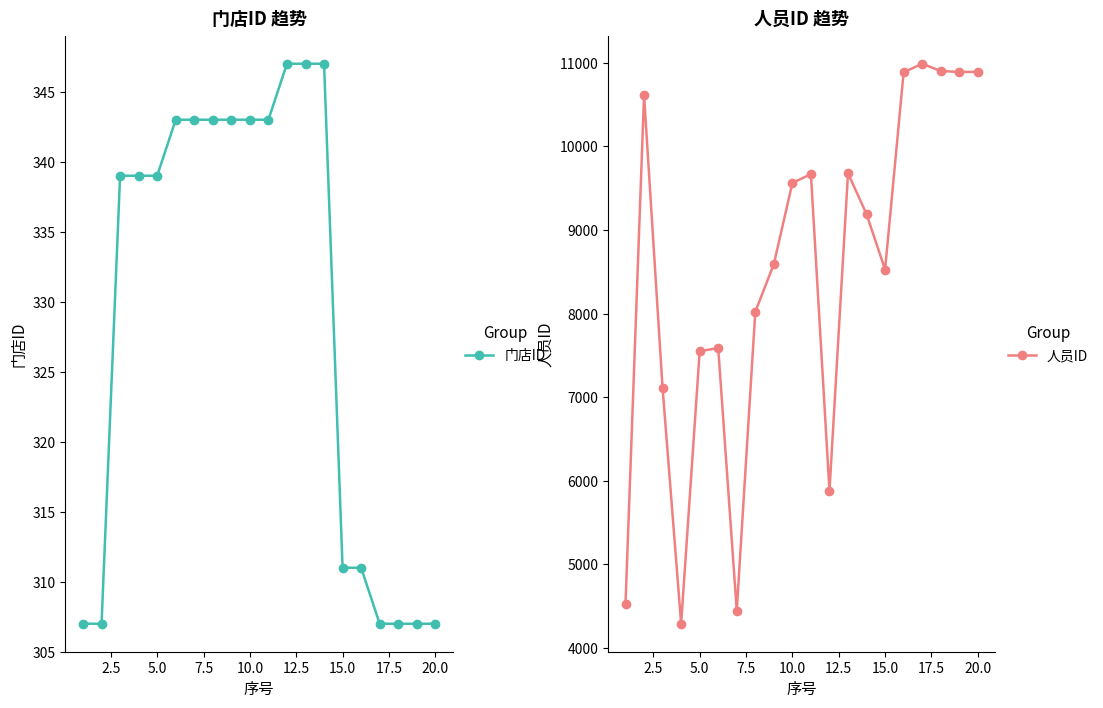

What is the lowest value of the 门店ID series?

307